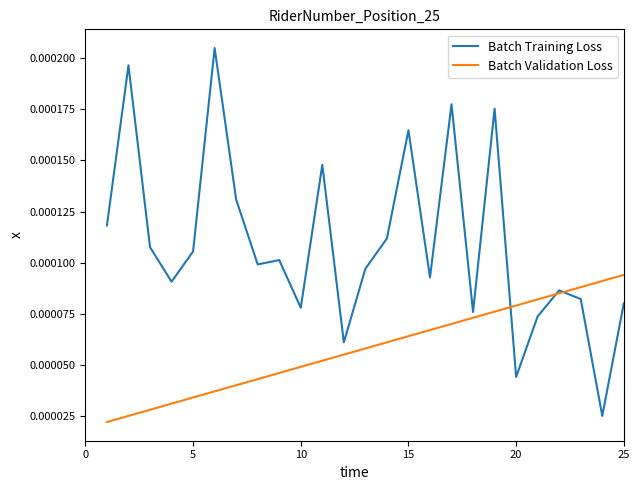

What are all the series names shown in the legend?

Batch Training Loss, Batch Validation Loss